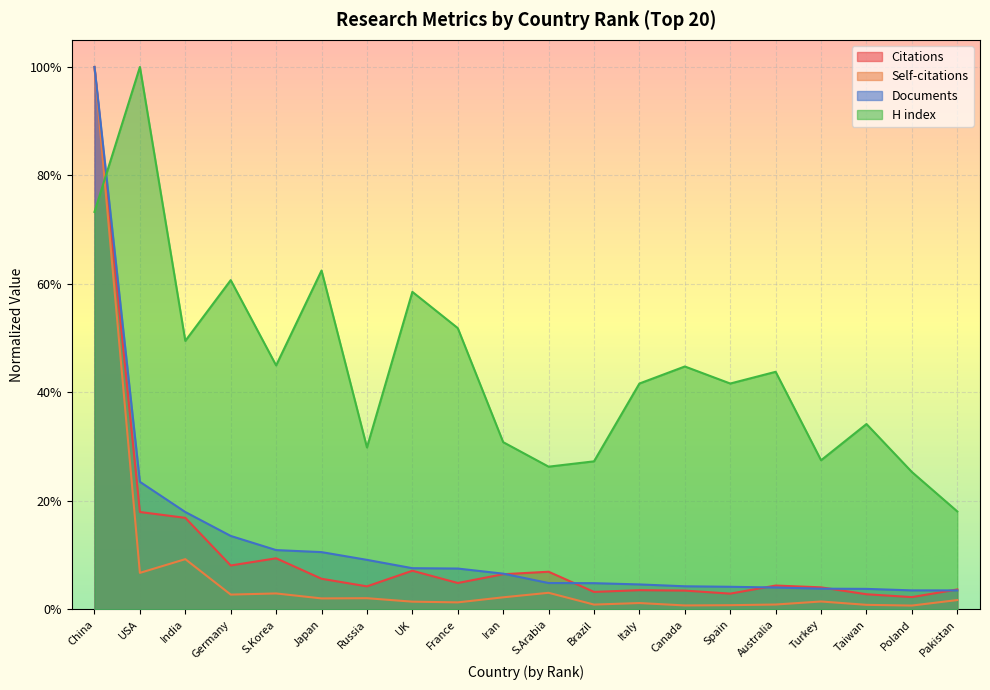

True or false: Citations has more than 0 points higher than both neighbors.

True